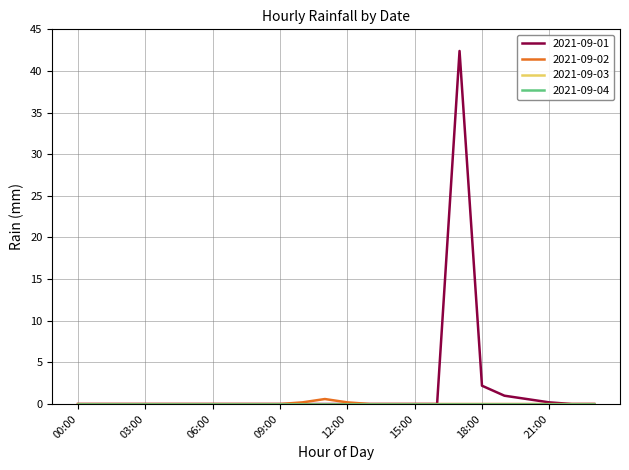

Does the chart have visible grid lines?

Yes